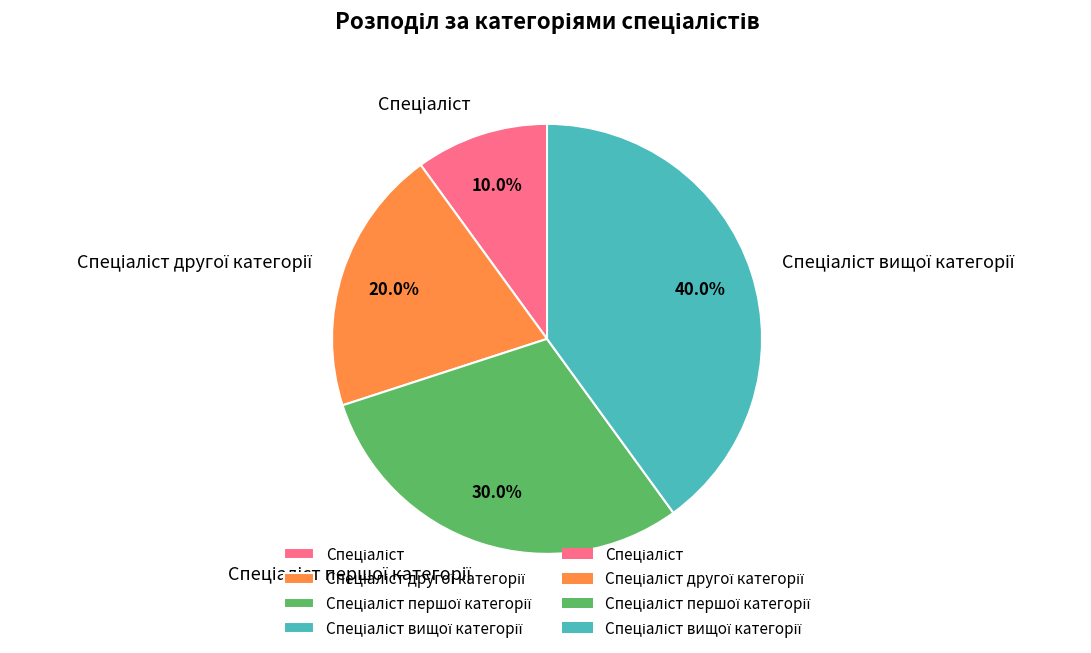

Is there a majority slice in this chart?

No